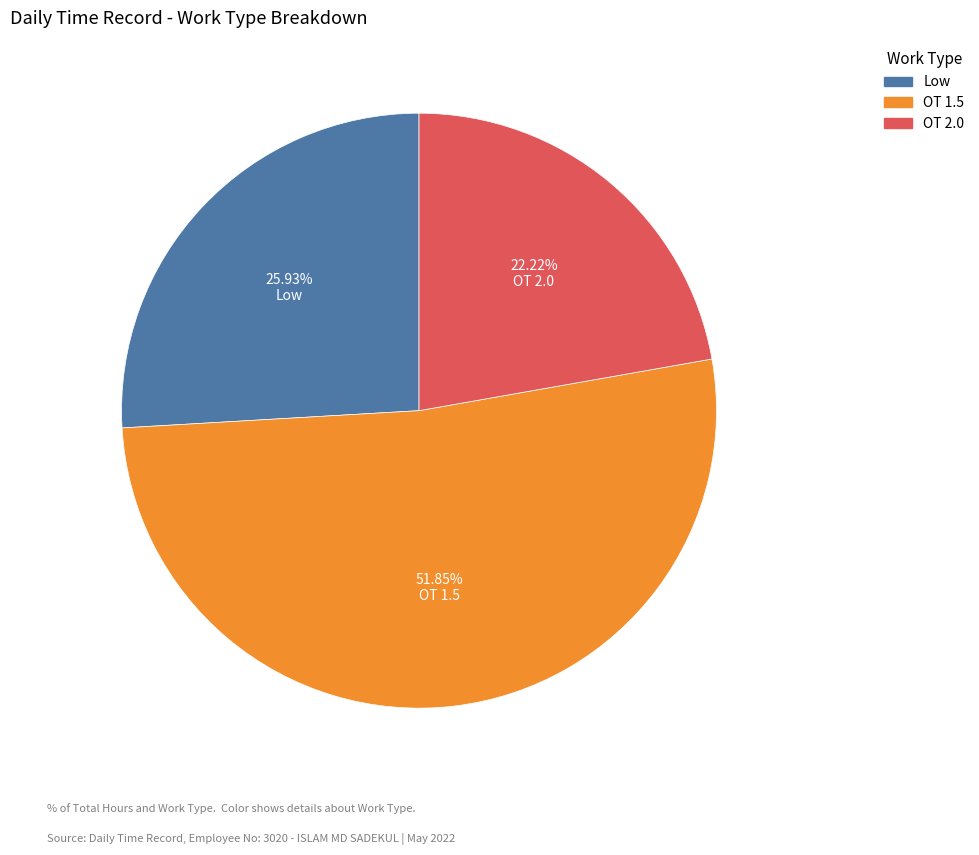

What is the smallest slice in the pie chart?

OT 2.0